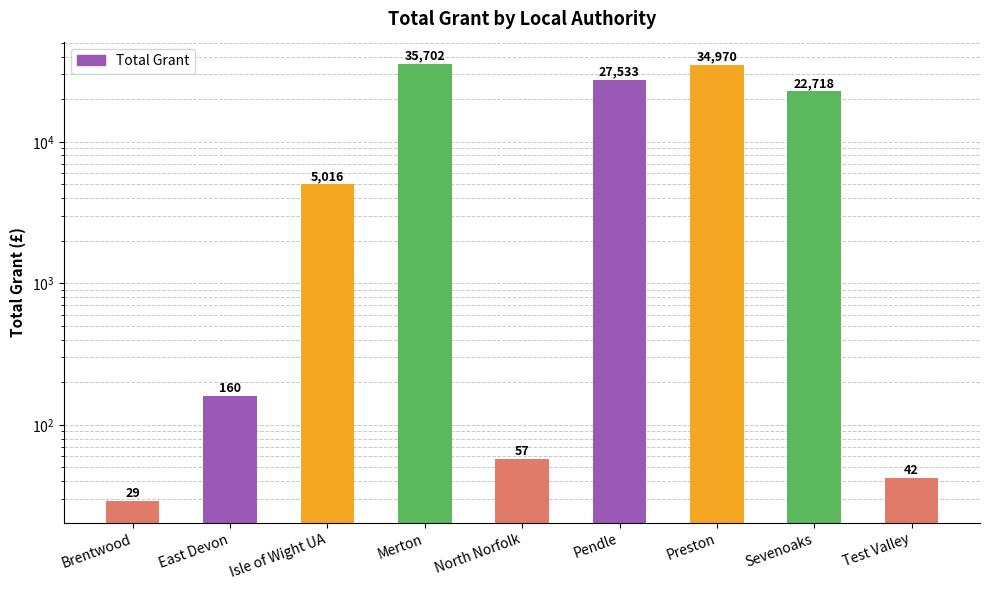

At which category does the chart reach its minimum across all series?

Brentwood